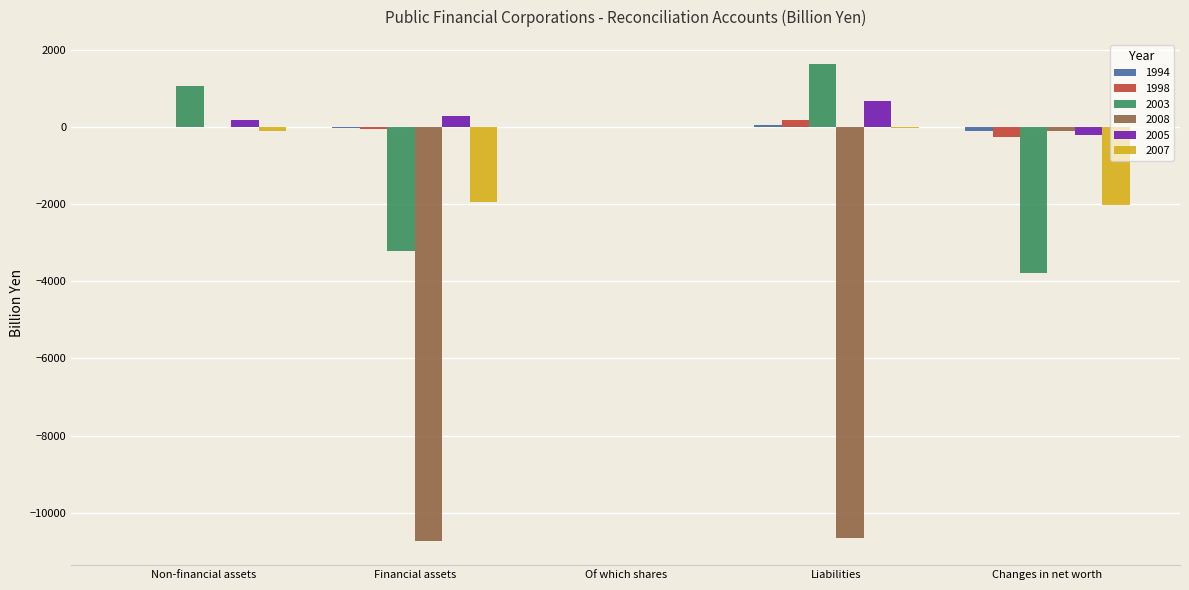

Where is 2003 nearest to the value -1070?

Of which shares